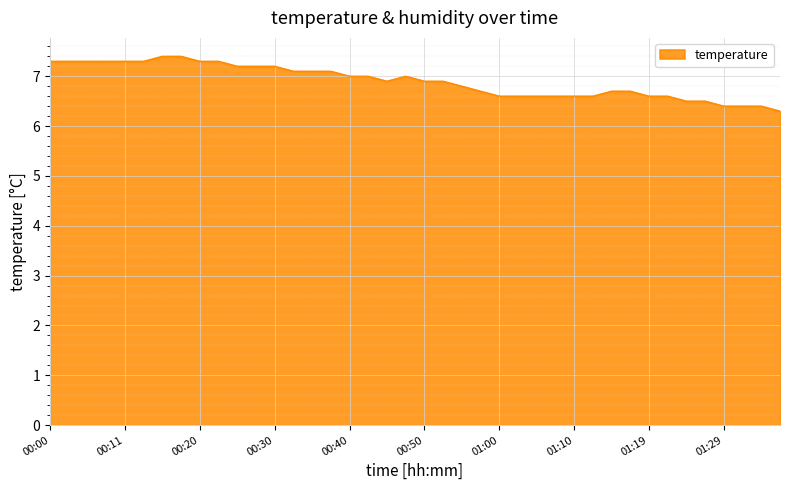

What is the smallest value displayed?

6.3